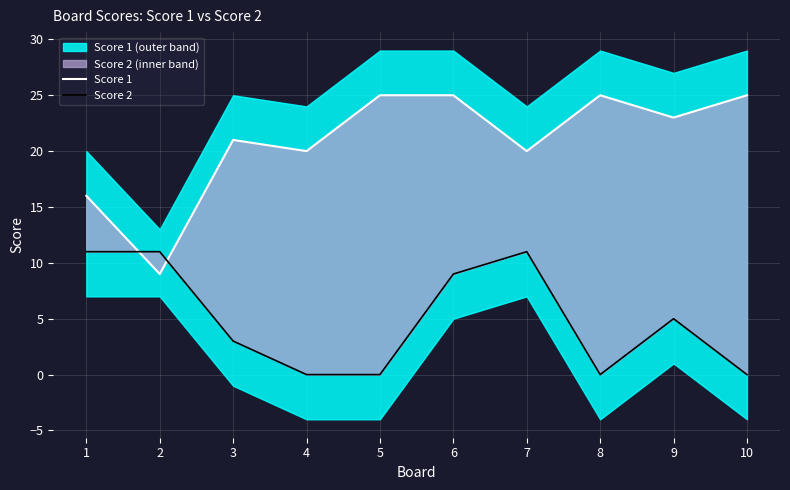

Reading left to right, what are all the values shown in this chart?

Score 1: 1=16	2=9	3=21	4=20	5=25	6=25	7=20	8=25	9=23	10=25
Score 2: 1=11	2=11	3=3	4=0	5=0	6=9	7=11	8=0	9=5	10=0